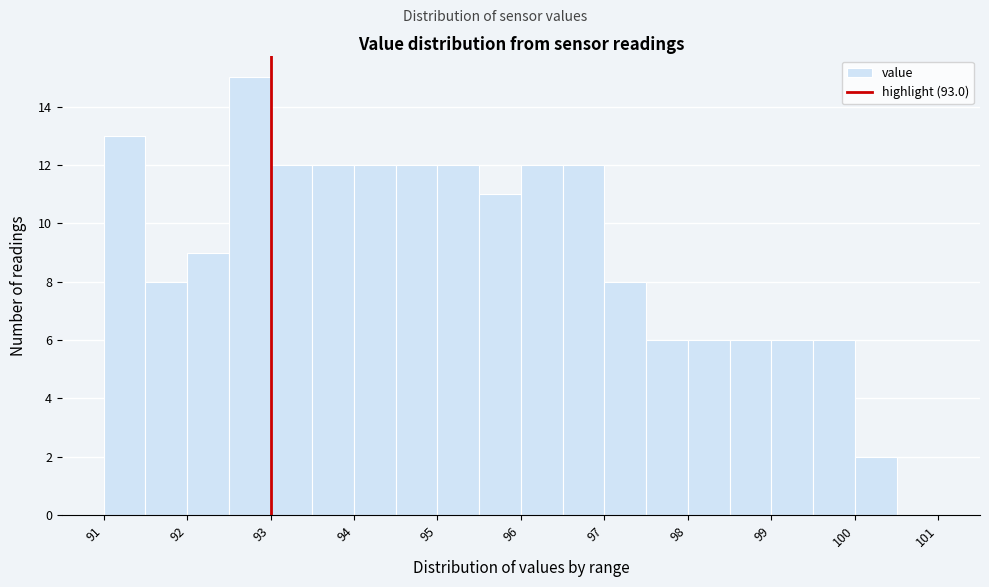

Which range on the x-axis has the tallest bar?

92.5 to 93.0